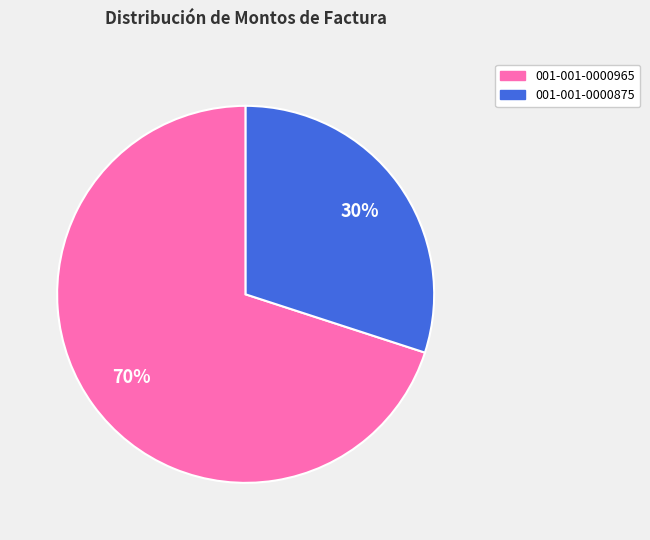

Does any single category account for the majority?

Yes